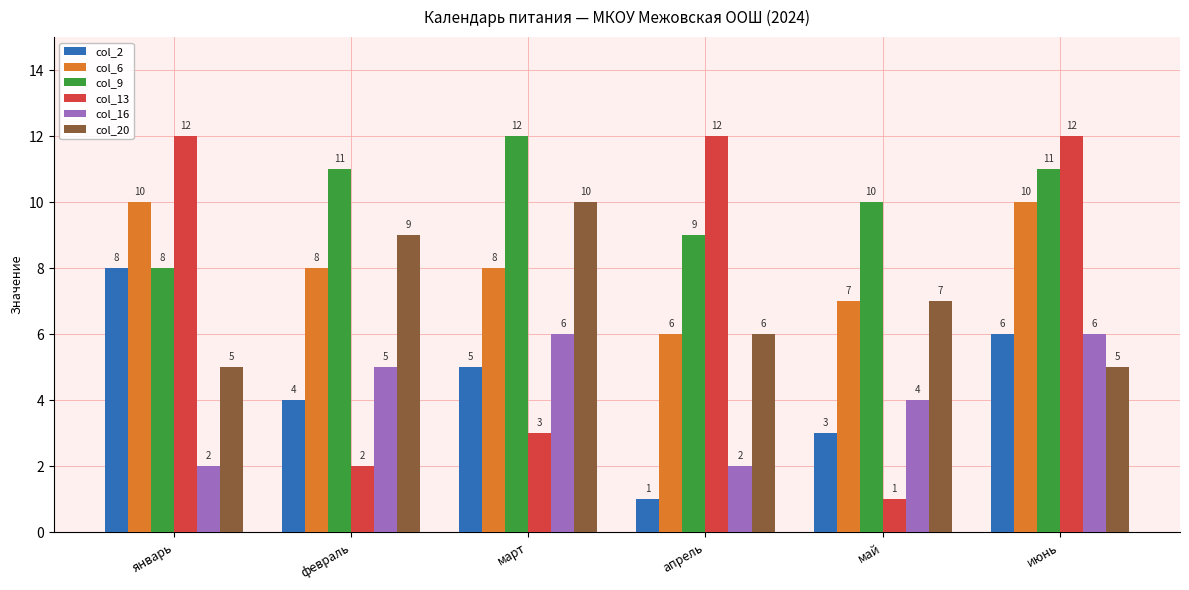

True or false: col_13 has a value of 2 at февраль.

True